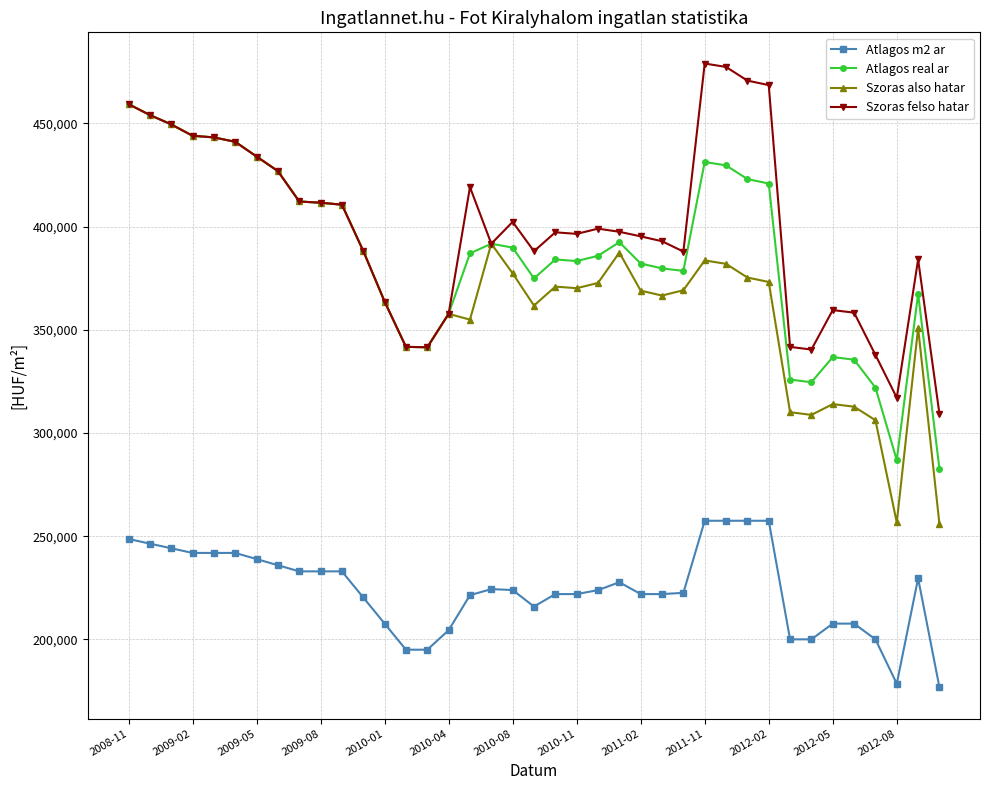

True or false: Szoras also hatar and Atlagos m2 ar intersect in this chart.

False